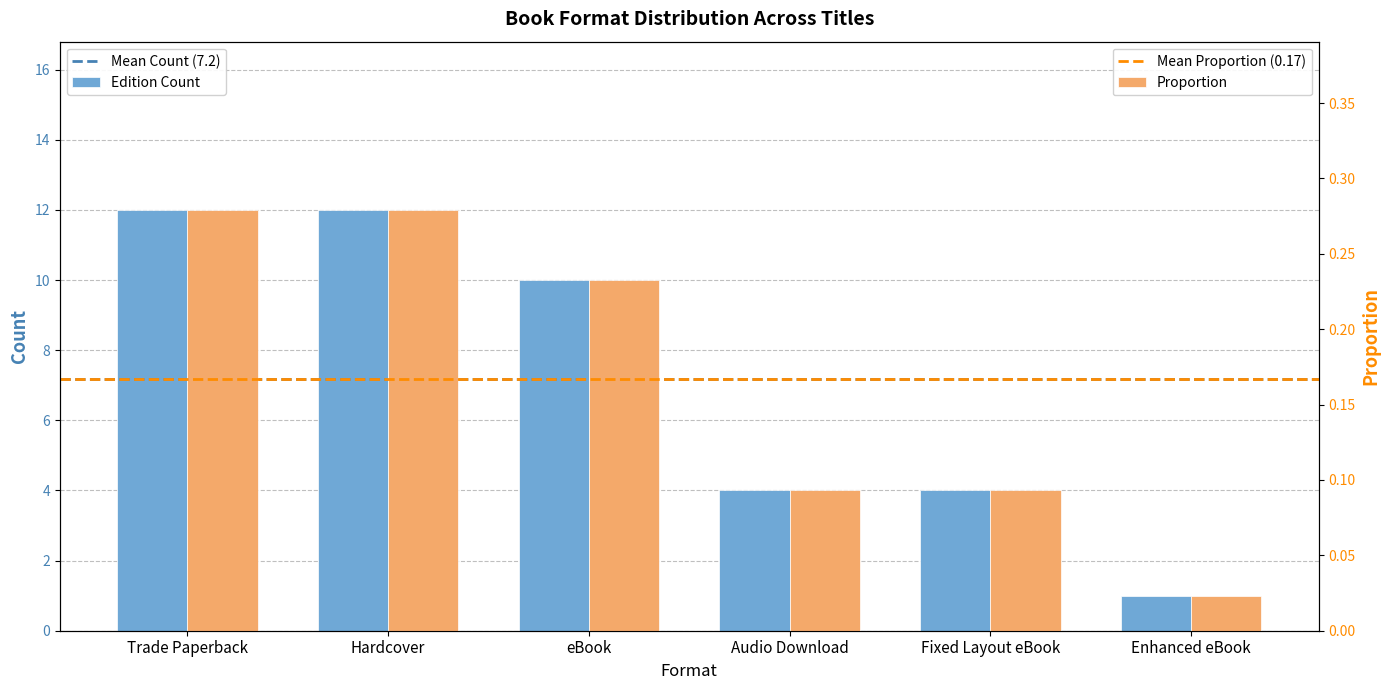

Which category has the highest value across all series?

Trade Paperback